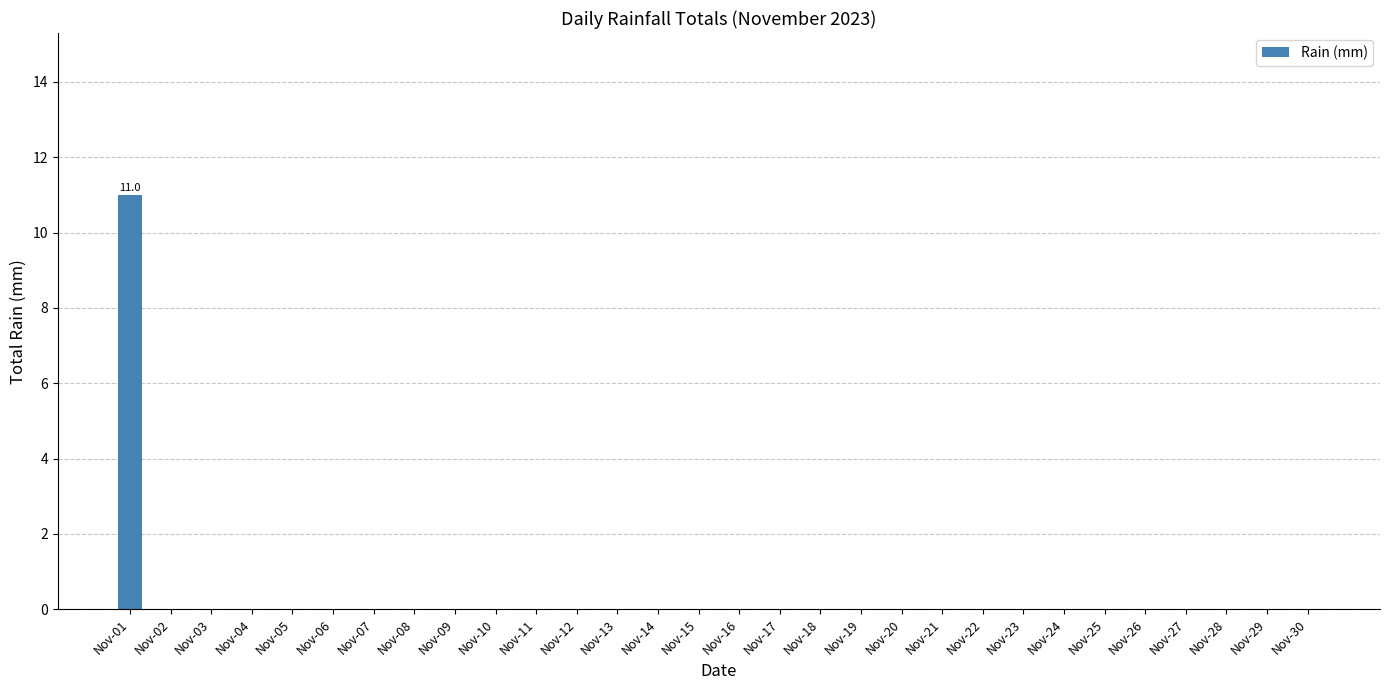

At which category does the chart reach its peak across all series?

Nov-01